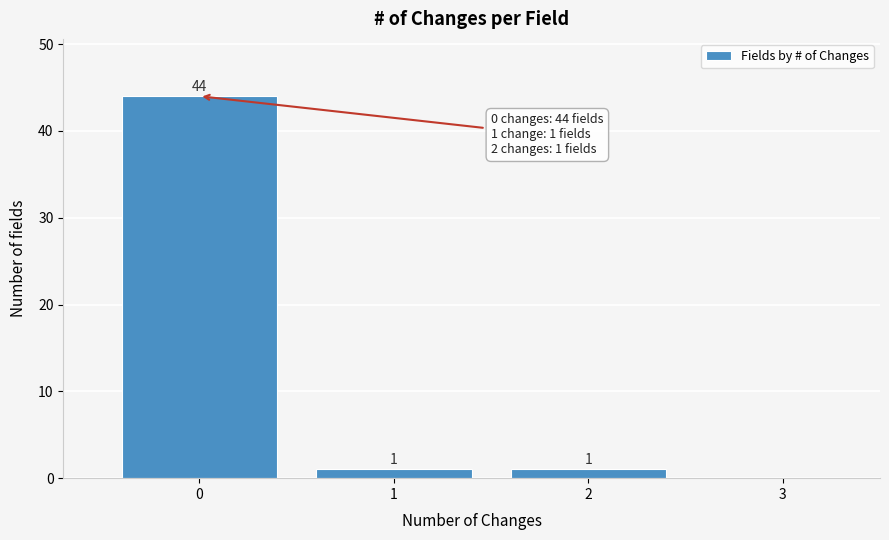

Over which range of the x-axis is the bar tallest?

-0.5 to 0.5